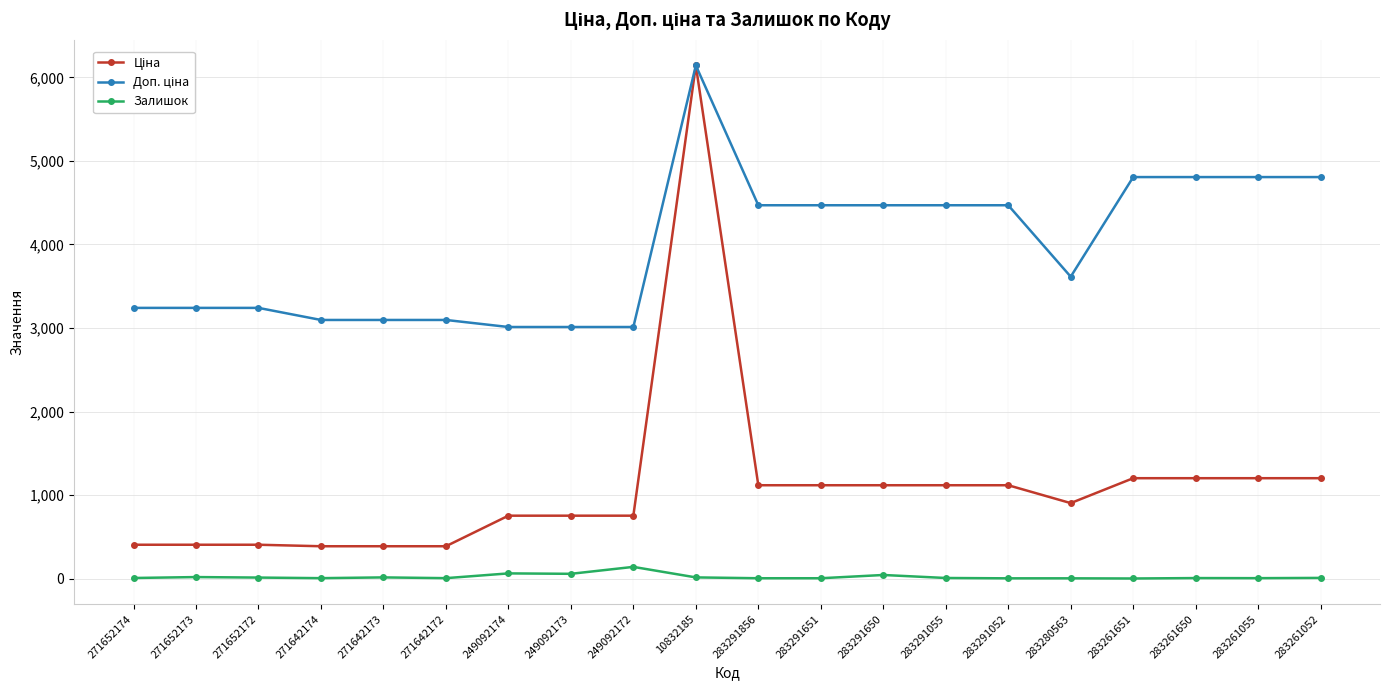

At which category is the sum across all series the highest?

10832185